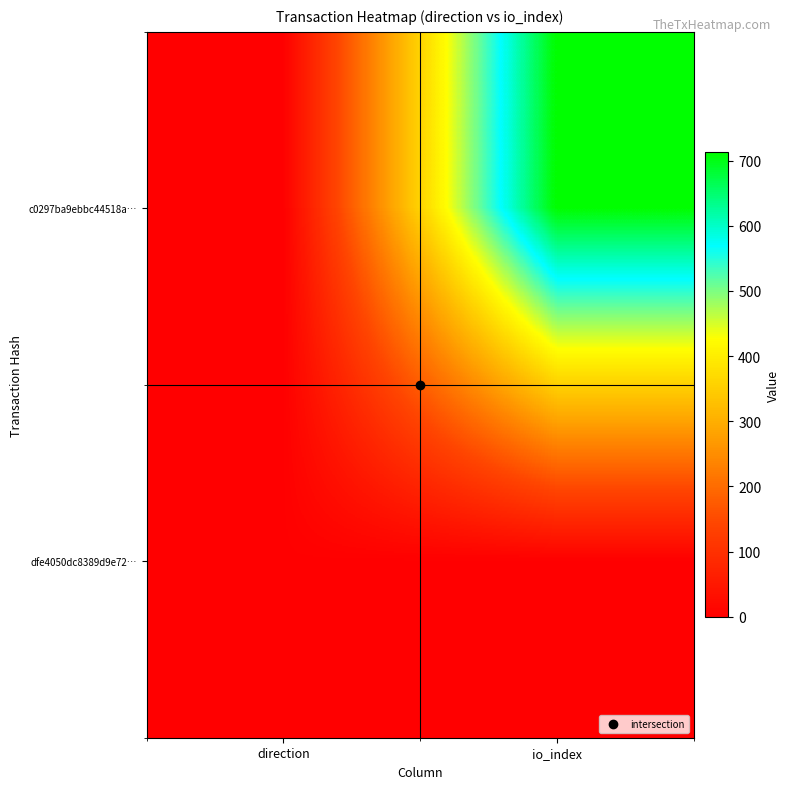

At how many categories does at least one series exceed 710?

1